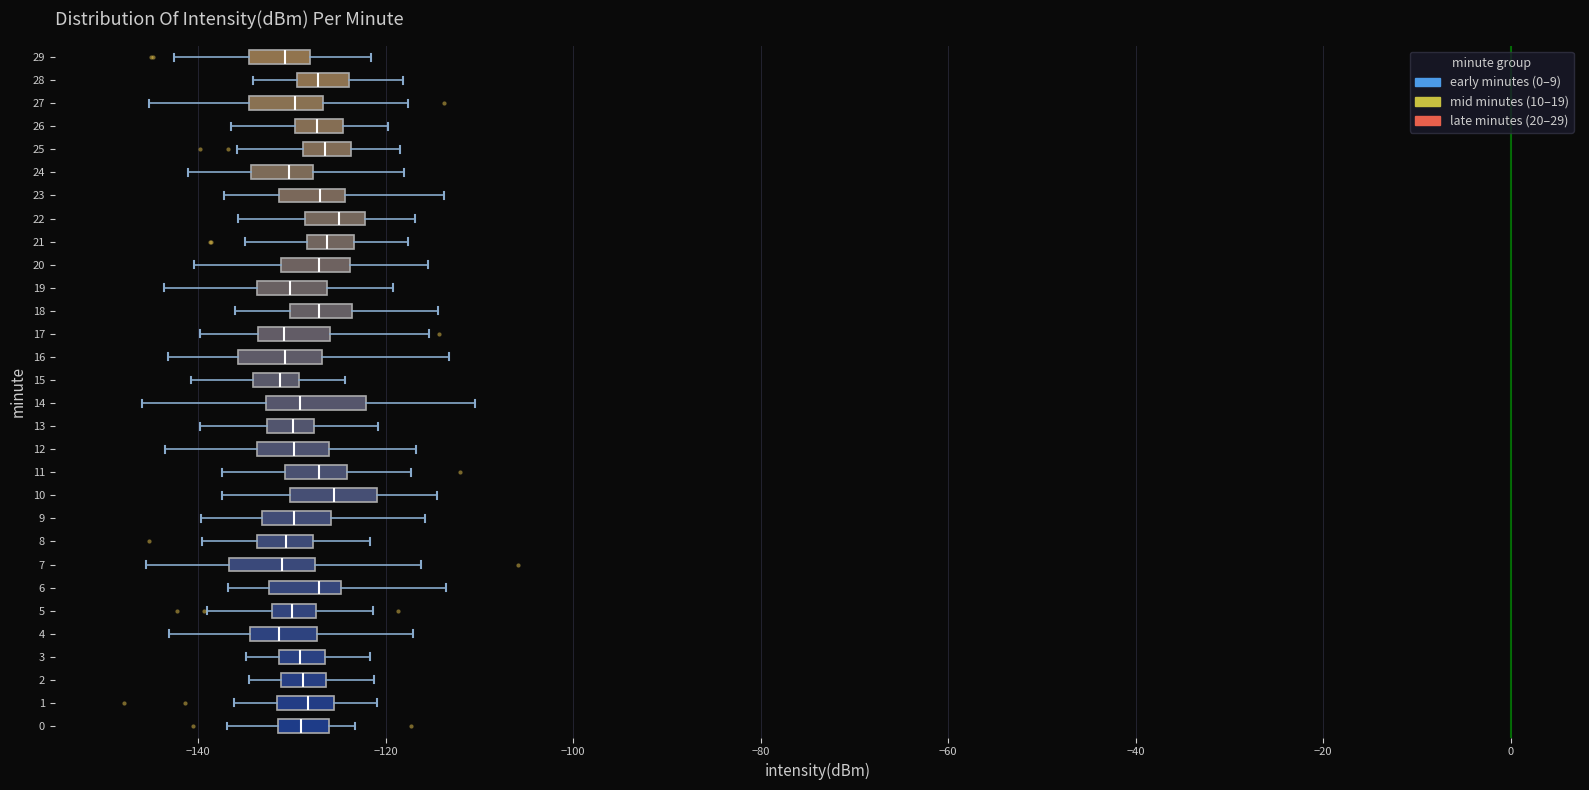

Reading bottom to top, read every box against the x-axis: the position of its median line, the range the box covers, and the ends of its whiskers. The values are not printed on the chart, so give them approximately, as read against the axis.

0: median -130, box -132 to -126, whiskers -136 to -124
1: median -128, box -132 to -126, whiskers -136 to -120
2: median -128, box -132 to -126, whiskers -134 to -122
3: median -130, box -132 to -126, whiskers -134 to -122
4: median -132, box -134 to -128, whiskers -144 to -118
5: median -130, box -132 to -128, whiskers -140 to -122
6: median -128, box -132 to -124, whiskers -136 to -114
7: median -132, box -136 to -128, whiskers -146 to -116
8: median -130, box -134 to -128, whiskers -140 to -122
9: median -130, box -134 to -126, whiskers -140 to -116
10: median -126, box -130 to -120, whiskers -138 to -114
11: median -128, box -130 to -124, whiskers -138 to -118
12: median -130, box -134 to -126, whiskers -144 to -116
13: median -130, box -132 to -128, whiskers -140 to -120
14: median -130, box -132 to -122, whiskers -146 to -110
15: median -132, box -134 to -130, whiskers -140 to -124
16: median -130, box -136 to -126, whiskers -144 to -114
17: median -130, box -134 to -126, whiskers -140 to -116
18: median -128, box -130 to -124, whiskers -136 to -114
19: median -130, box -134 to -126, whiskers -144 to -120
20: median -128, box -132 to -124, whiskers -140 to -116
21: median -126, box -128 to -124, whiskers -134 to -118
22: median -124, box -128 to -122, whiskers -136 to -116
23: median -128, box -132 to -124, whiskers -138 to -114
24: median -130, box -134 to -128, whiskers -142 to -118
25: median -126, box -128 to -124, whiskers -136 to -118
26: median -128, box -130 to -124, whiskers -136 to -120
27: median -130, box -134 to -126, whiskers -146 to -118
28: median -128, box -130 to -124, whiskers -134 to -118
29: median -130, box -134 to -128, whiskers -142 to -122